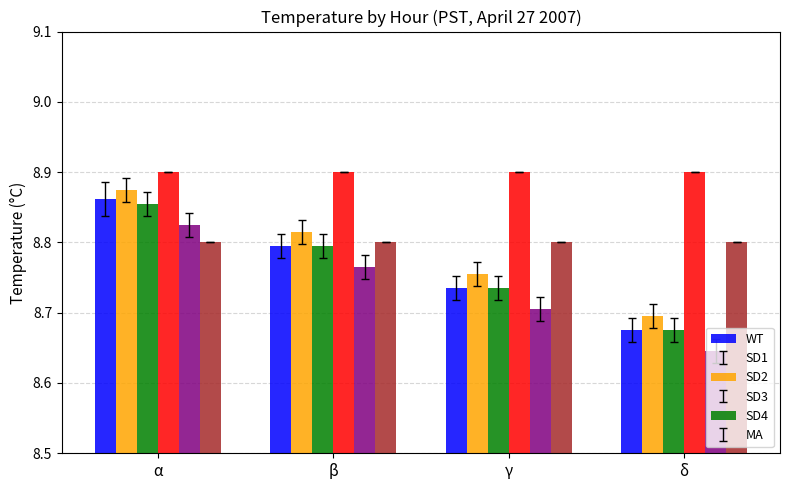

Which series has the largest total across all categories?

SD3